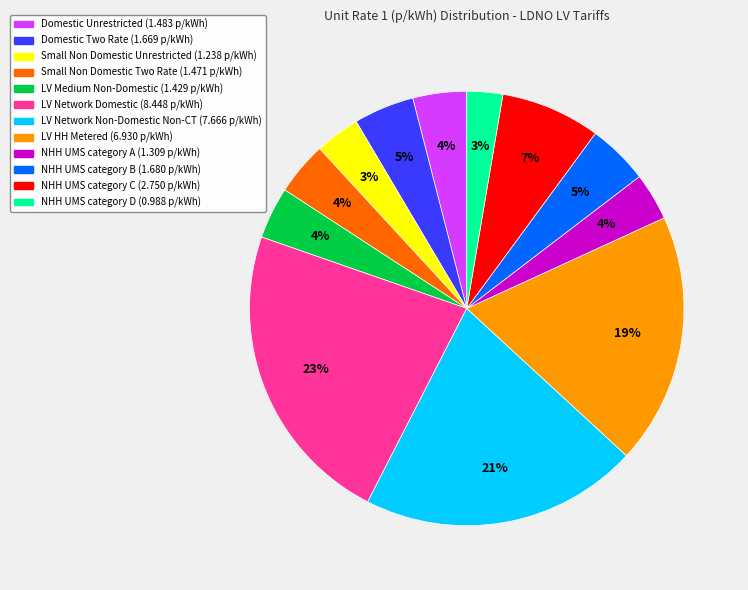

Is there any slice that represents more than half of the pie?

No